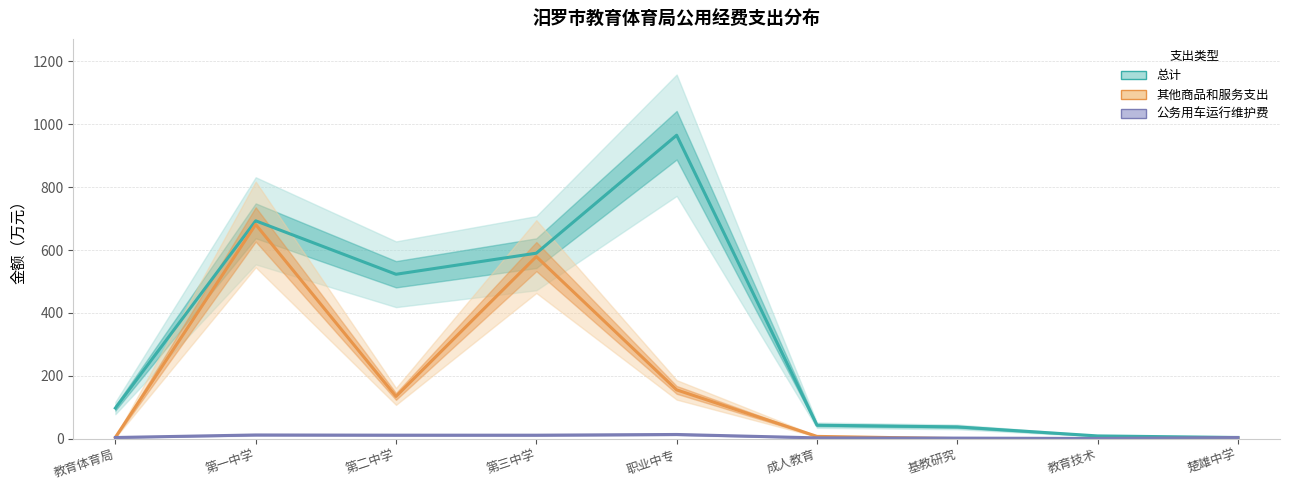

At which category is the sum across all series the highest?

第一中学